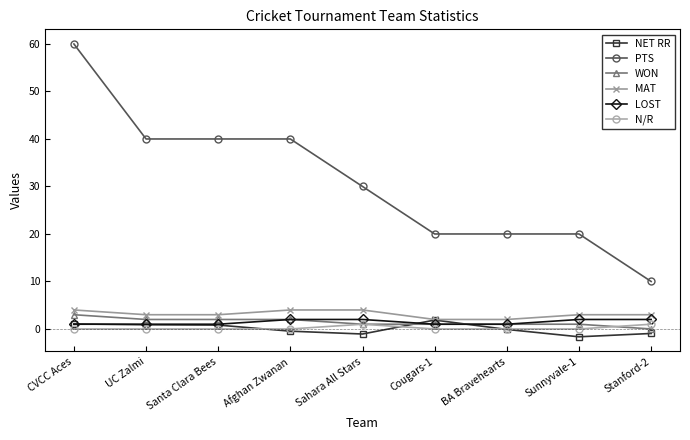

What is the label of the 7th point from the right?

Santa Clara Bees